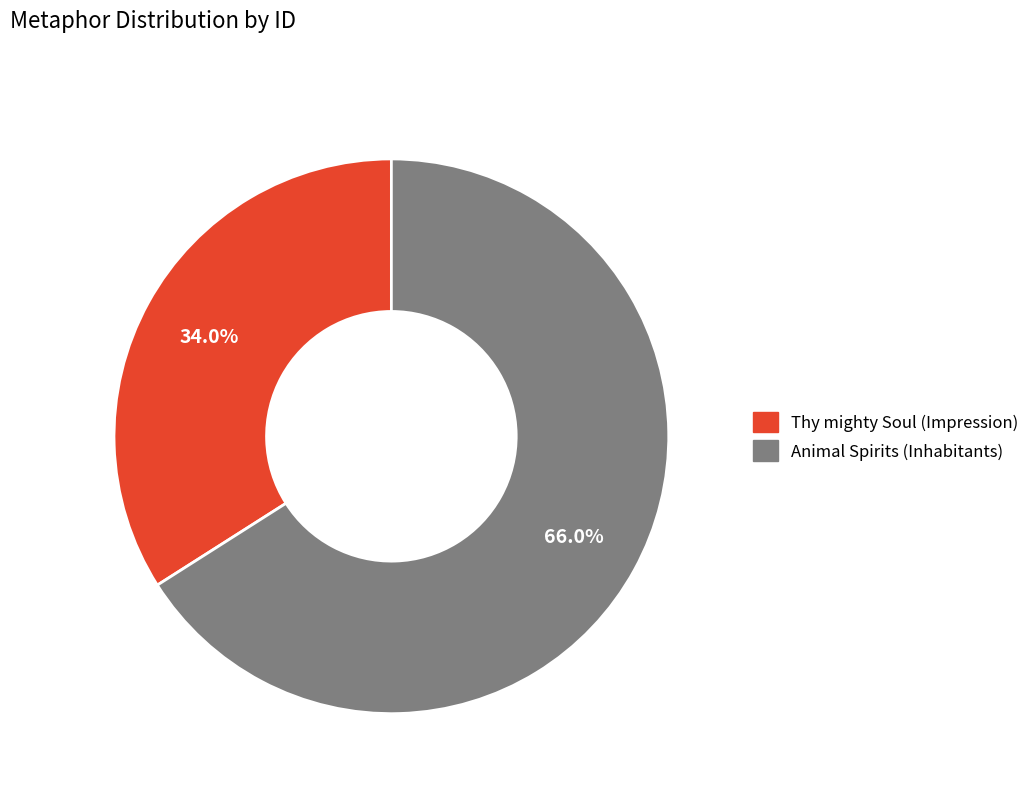

True or false: Thy mighty Soul (Impression) accounts for 29% of the total.

False